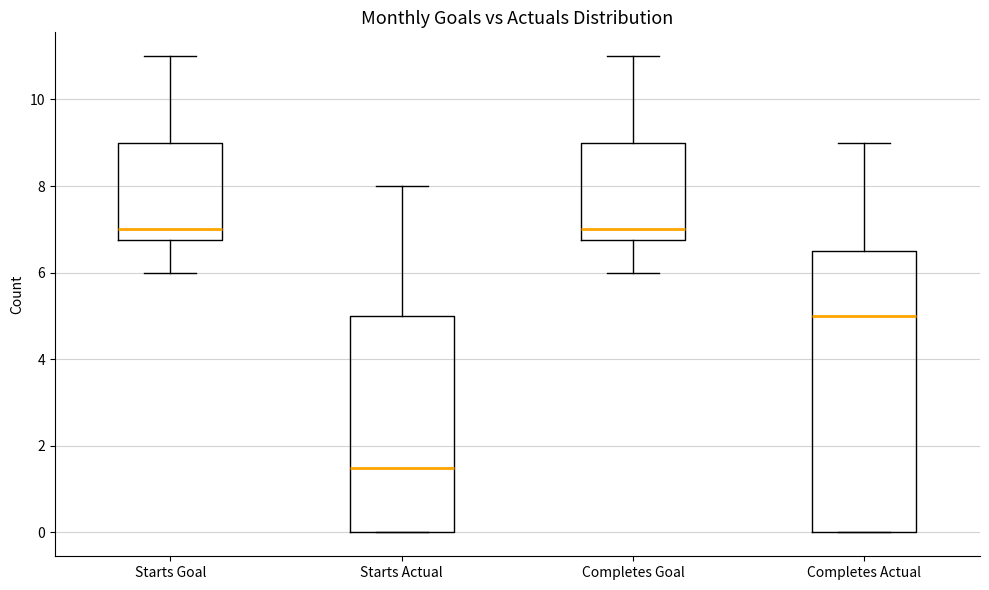

Reading left to right, read every box against the y-axis: the position of its median line, the range the box covers, and the ends of its whiskers. The values are not printed on the chart, so give them approximately, as read against the axis.

Starts Goal: median 7.0, box 6.8 to 9.0, whiskers 6.0 to 11.0
Starts Actual: median 1.6, box 0.0 to 5.0, whiskers 0.0 to 8.0
Completes Goal: median 7.0, box 6.8 to 9.0, whiskers 6.0 to 11.0
Completes Actual: median 5.0, box 0.0 to 6.6, whiskers 0.0 to 9.0